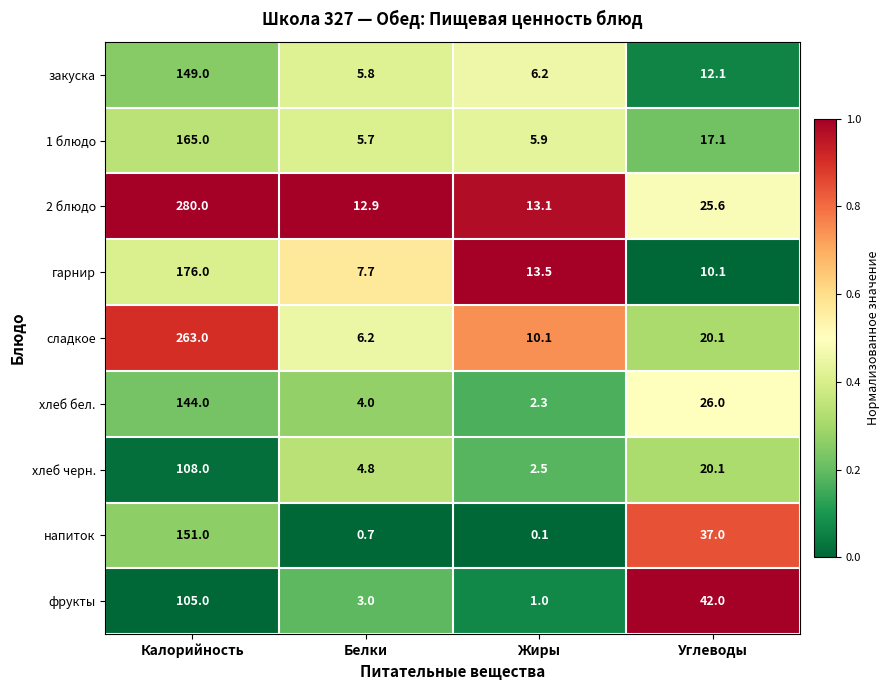

Rank the series by their maximum value, from lowest to highest.

фрукты, хлеб черн., хлеб бел., закуска, напиток, 1 блюдо, гарнир, сладкое, 2 блюдо